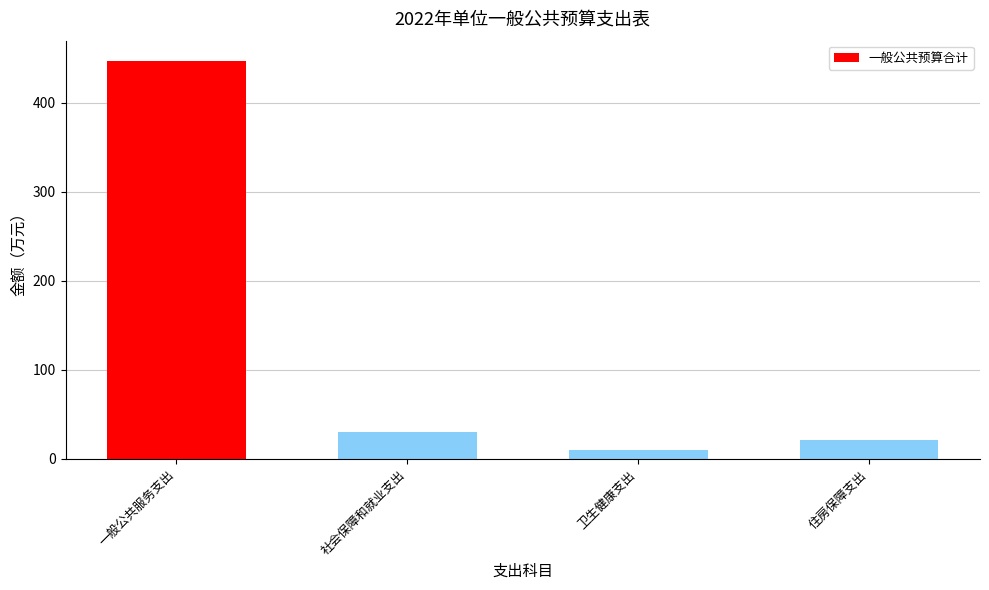

List the labels in order of value, smallest first.

卫生健康支出, 住房保障支出, 社会保障和就业支出, 一般公共服务支出